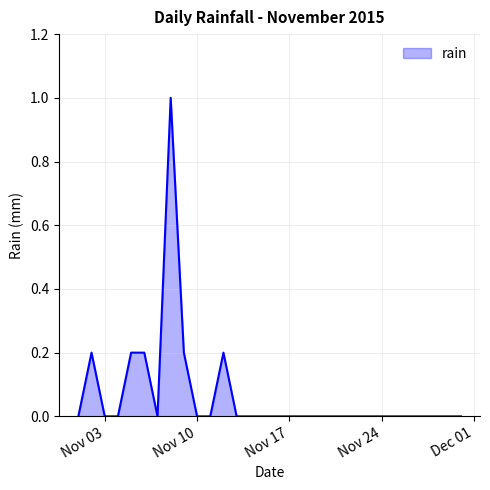

True or false: the data has more than 2 interior local peaks.

True